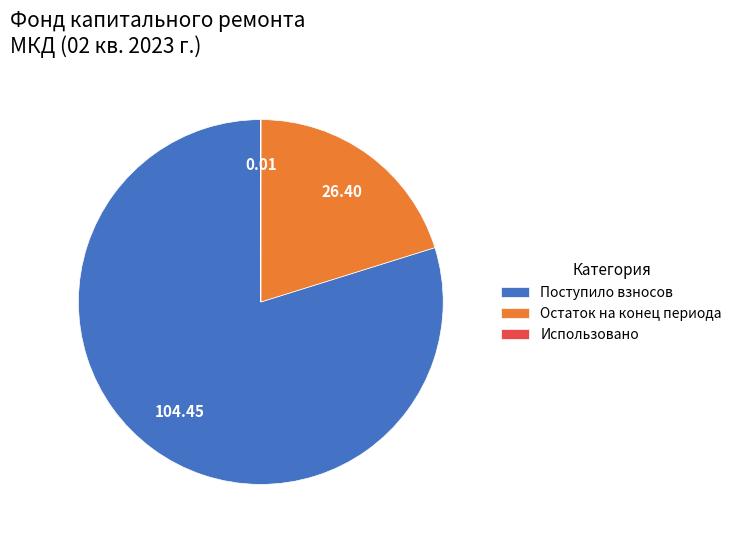

Does Поступило взносов account for over 50% of the chart?

Yes